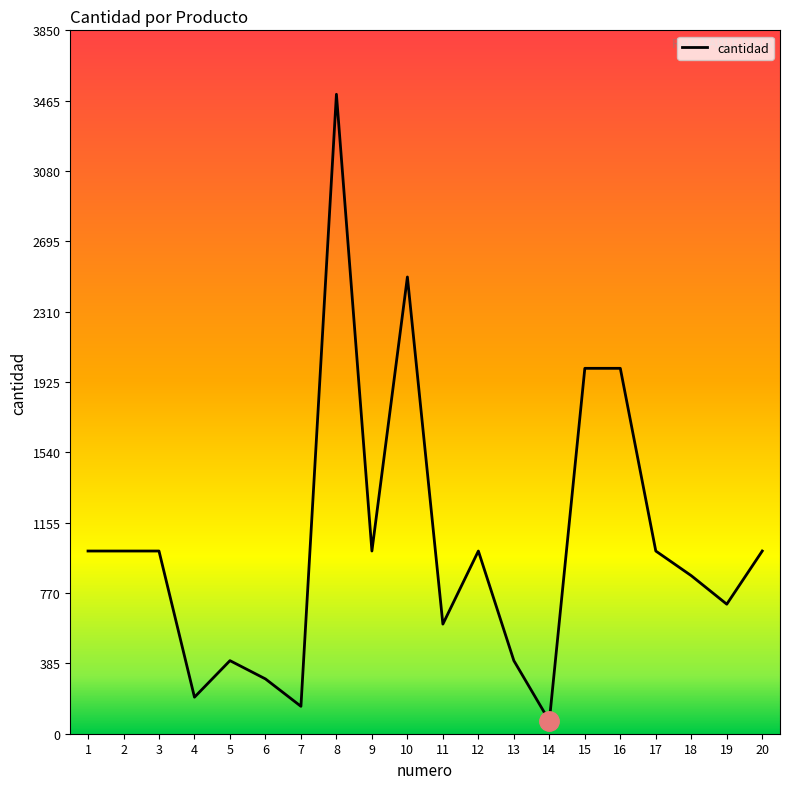

Which has a higher value, 16 or 11?

16